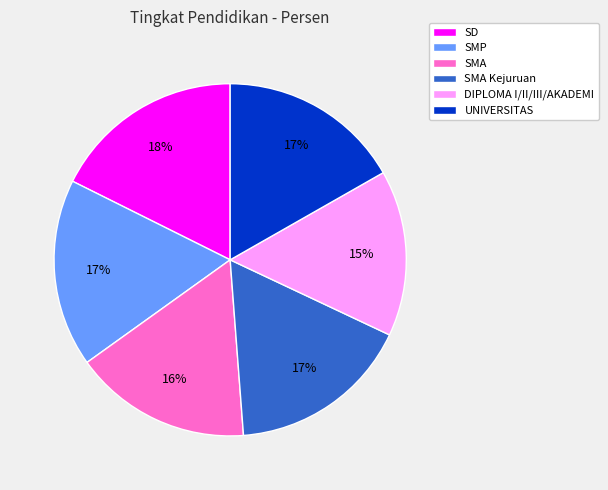

Does DIPLOMA I/II/III/AKADEMI represent more than half of the total?

No